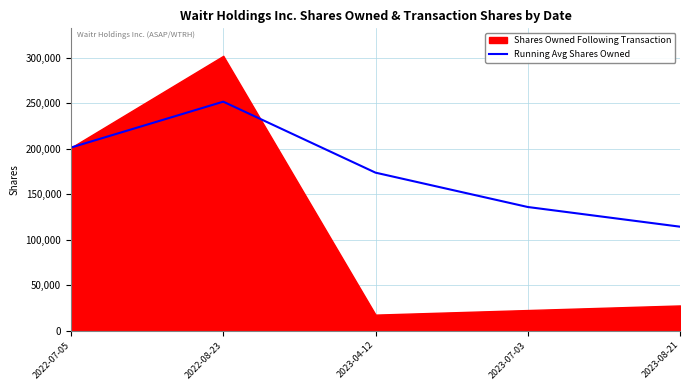

What is the maximum value for Running Avg Shares Owned?

251750.0